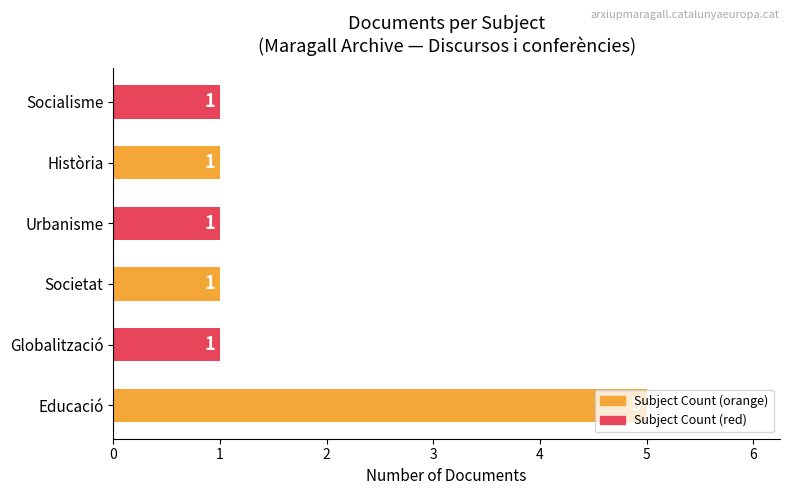

Are the bars horizontal?

Yes